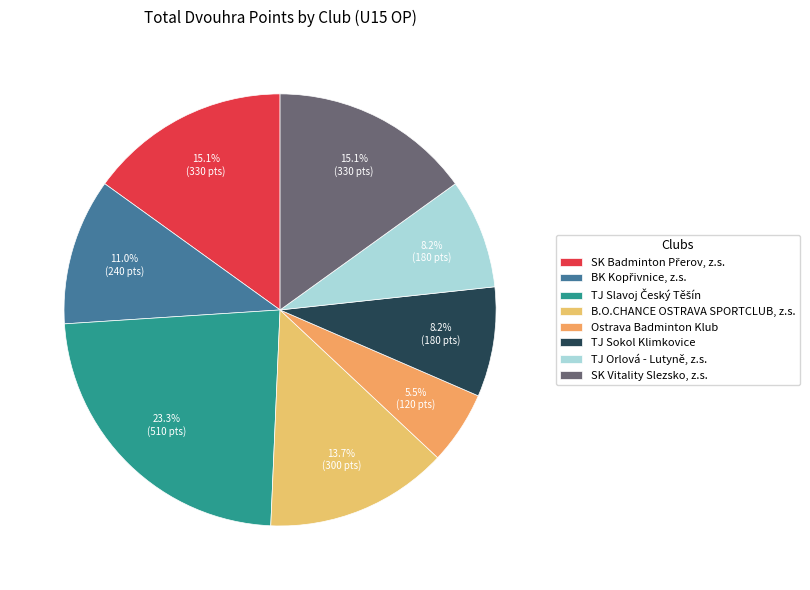

Is the sum of TJ Orlová - Lutyně, z.s. and SK Vitality Slezsko, z.s. greater than half?

No